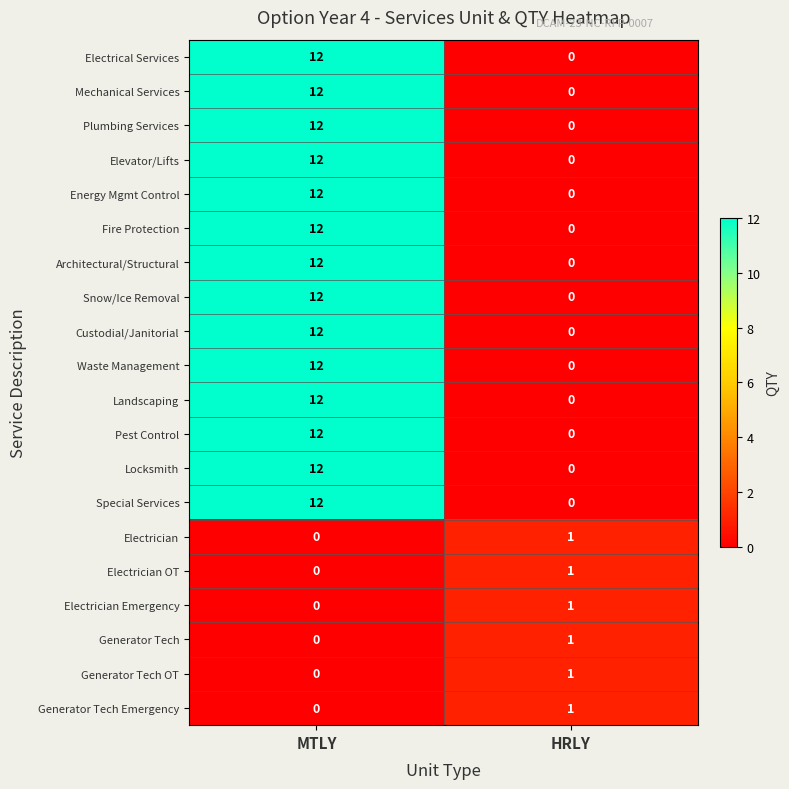

What is the sum of all Mechanical Services values?

12